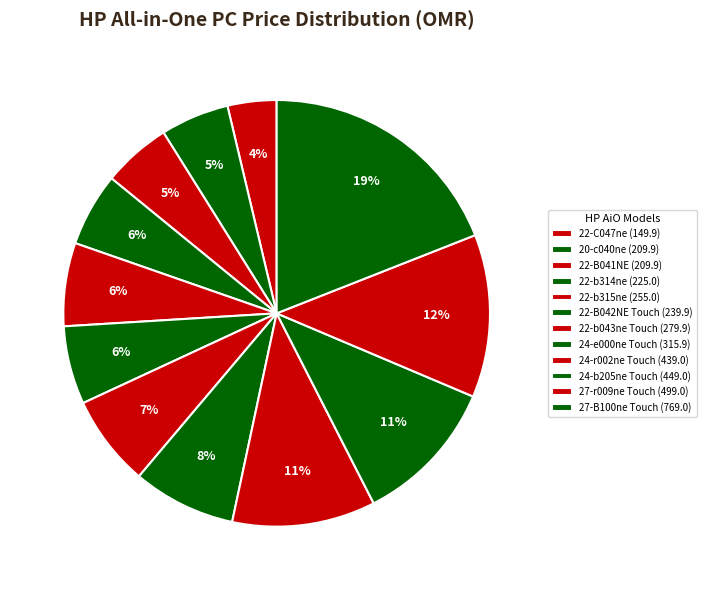

How many slices are in this pie chart?

12